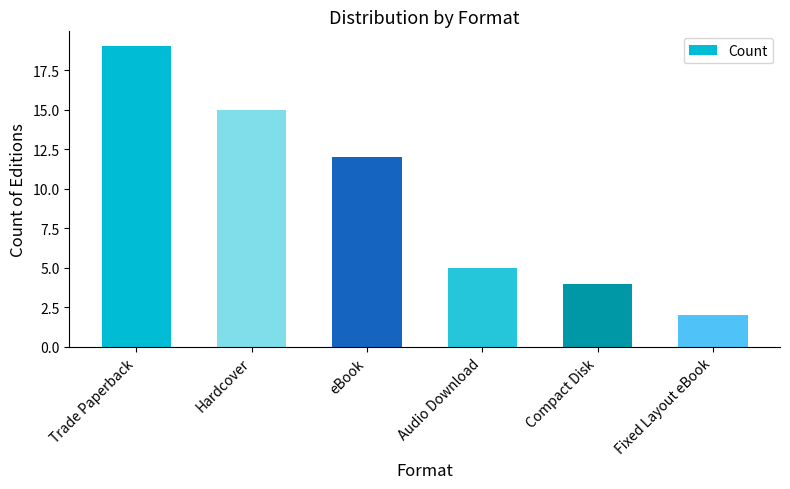

What is the sum of all values?

57